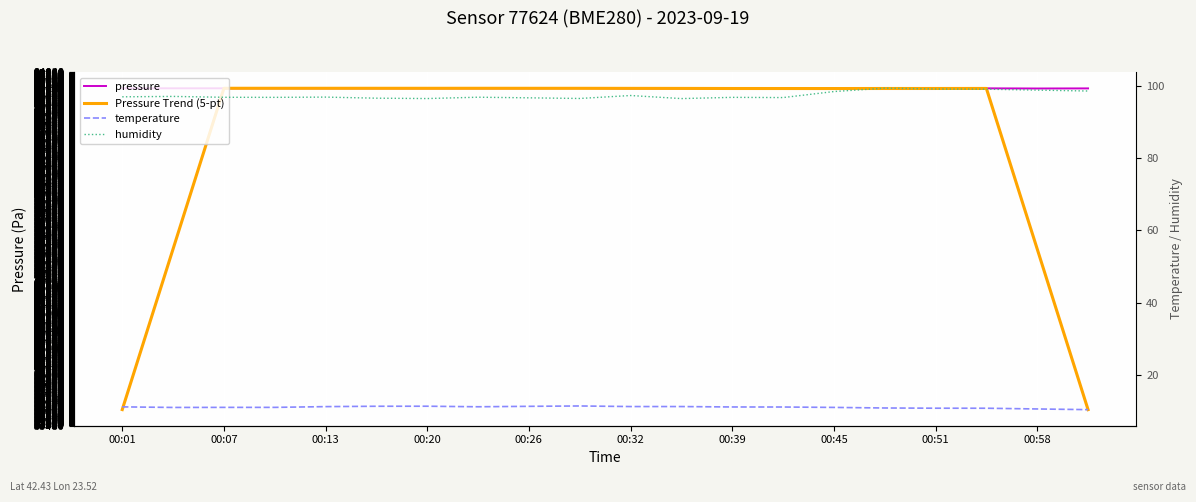

List the series in order of their peak value, highest first.

pressure, Pressure Trend (5-pt), humidity, temperature